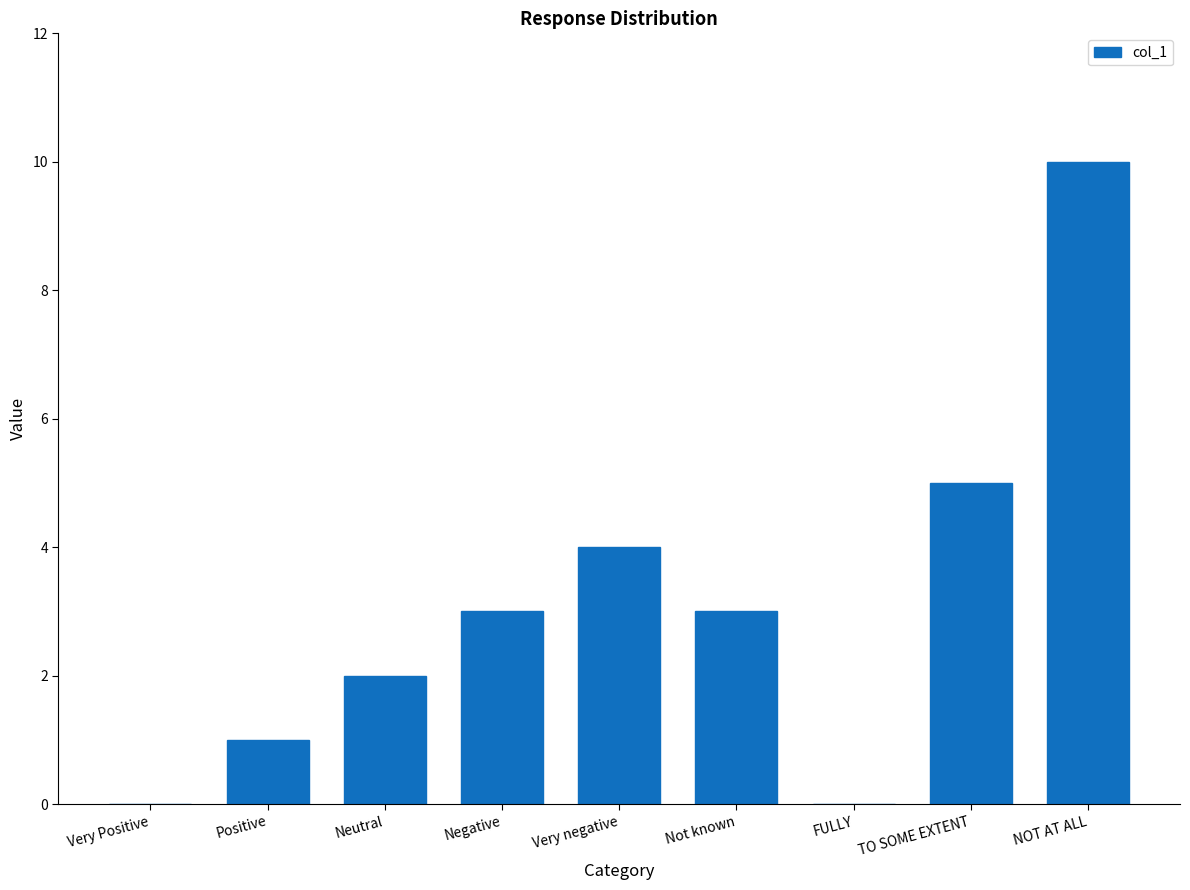

What is the change in value from Not known to TO SOME EXTENT?

+2